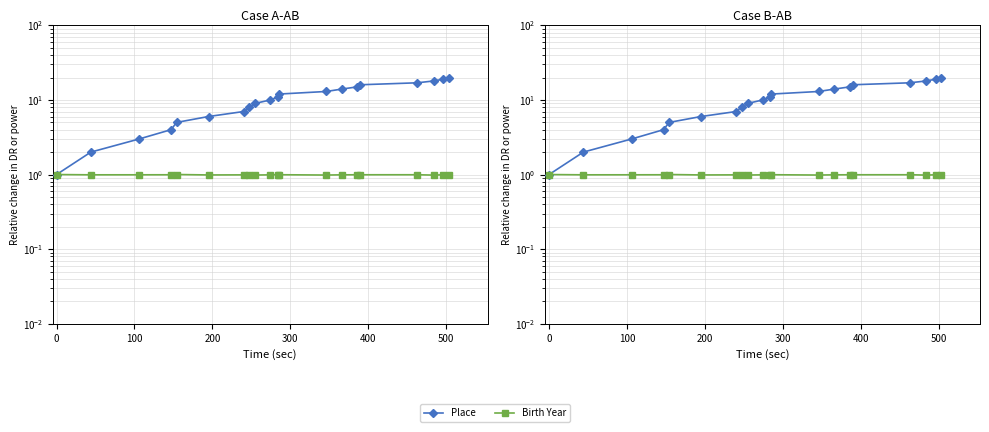

The Birth Year series shows 0.4 at 11. True or false?

False